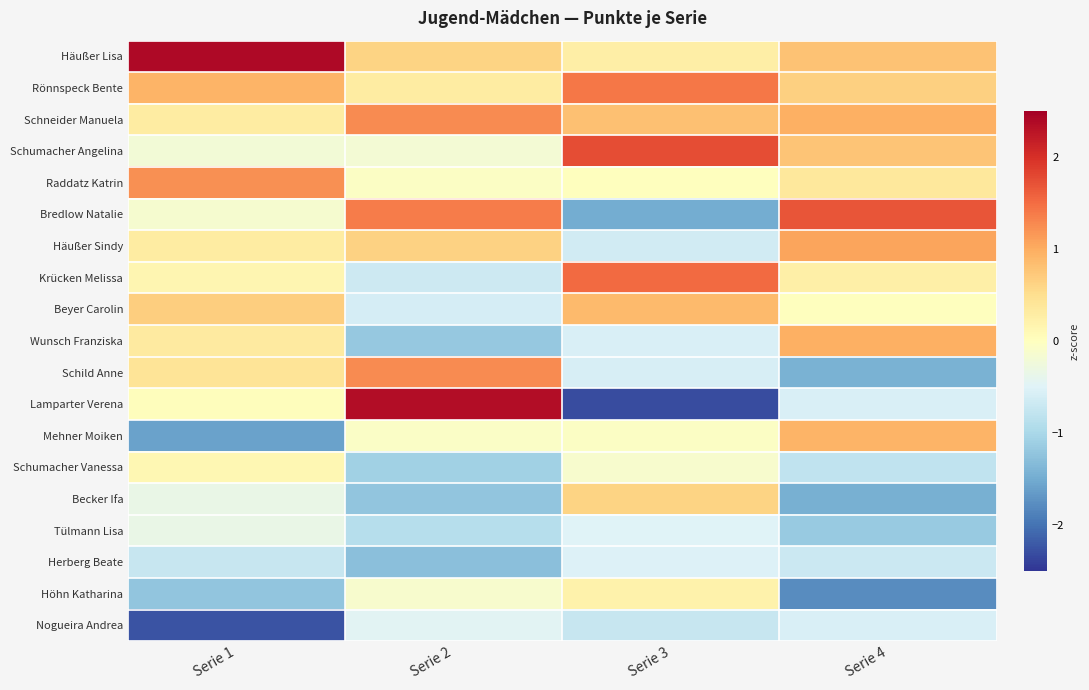

At how many categories does at least one series exceed 0?

4